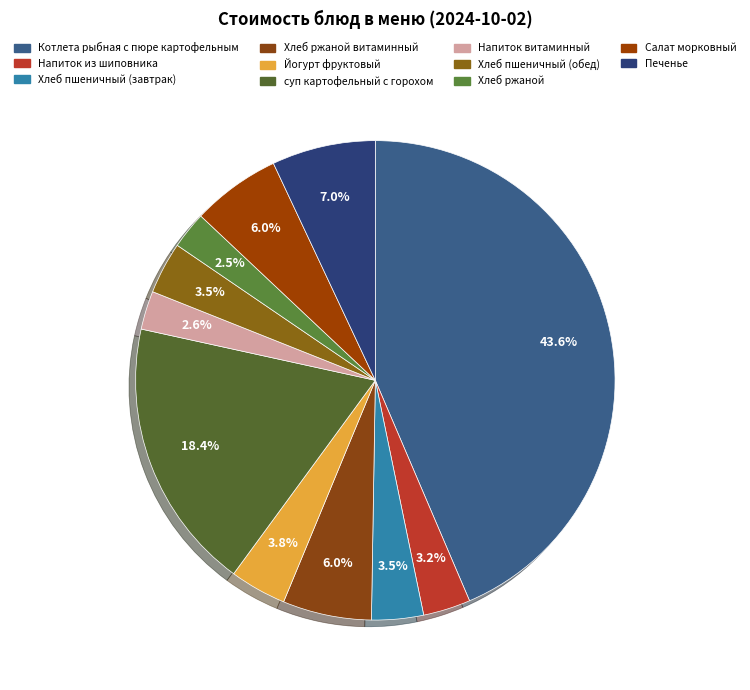

Is there any slice that represents more than half of the pie?

No